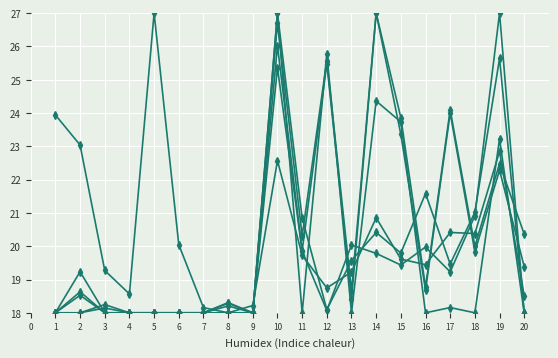

Is this an area chart (filled region under the line)?

No